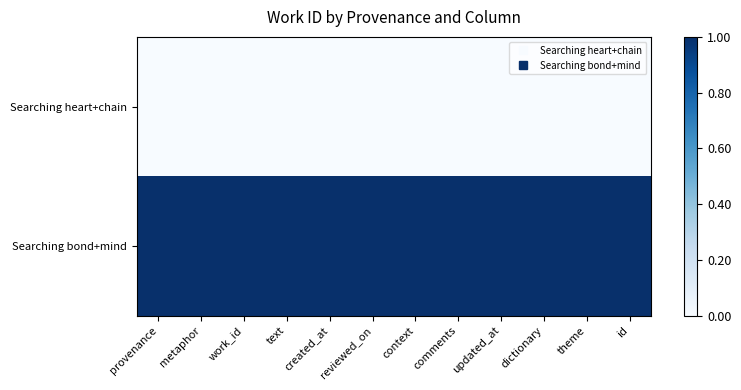

Count the number of data series in this chart.

2